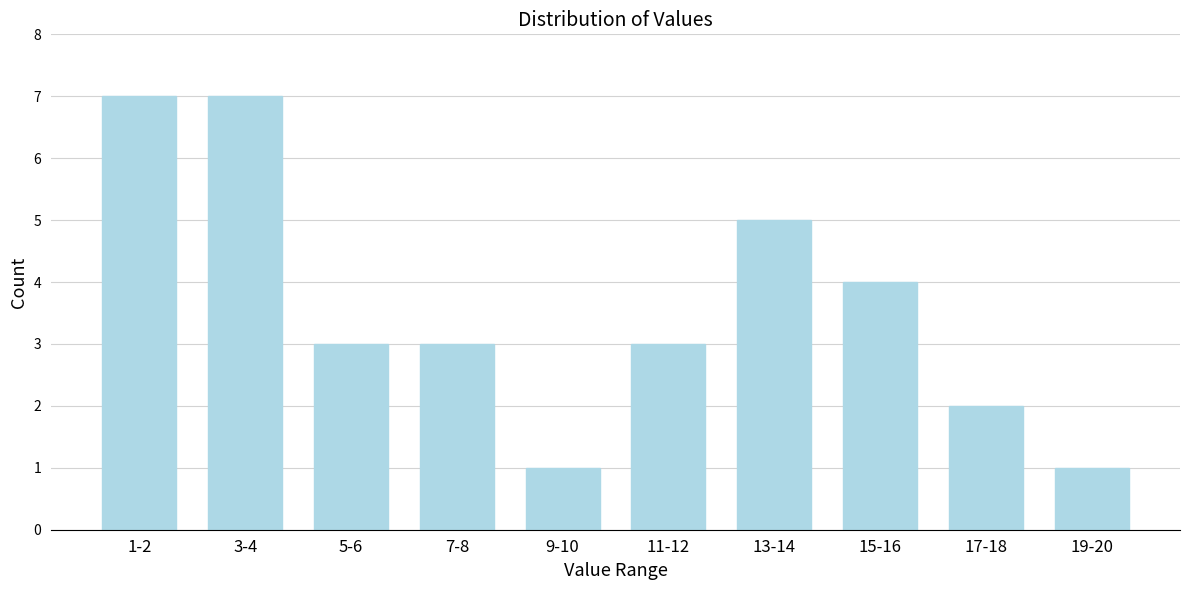

Reading left to right, transcribe all the data shown in this chart.

1-2=7	3-4=7	5-6=3	7-8=3	9-10=1	11-12=3	13-14=5	15-16=4	17-18=2	19-20=1